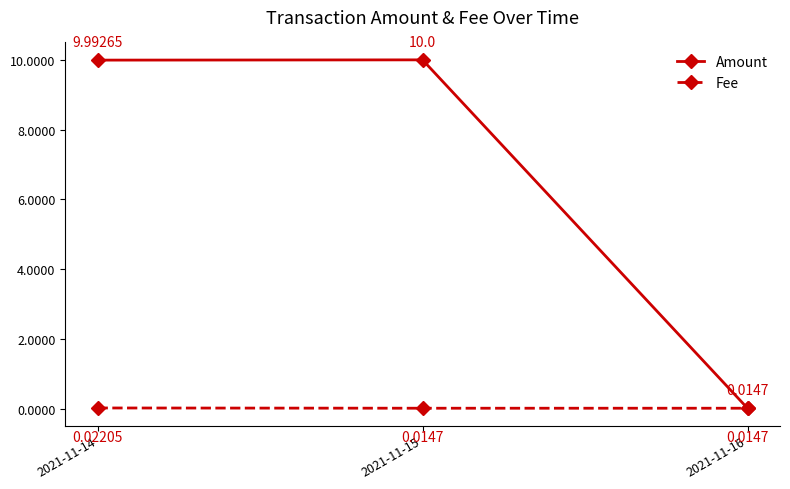

Is the value of Fee at 2021-11-15 greater than the value of Amount at 2021-11-14?

No